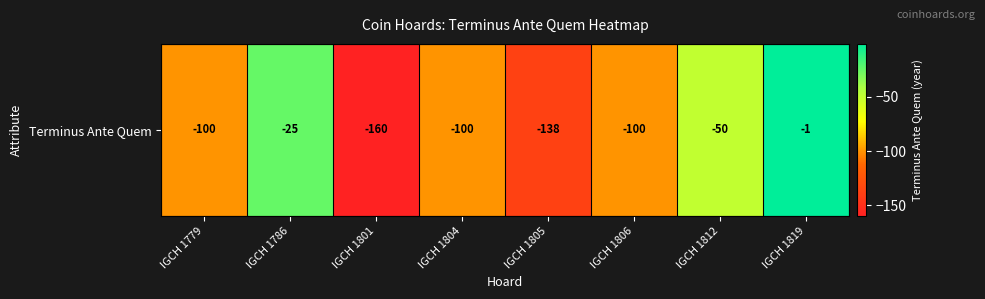

The chart shows a value of -100 at IGCH 1804. True or false?

True